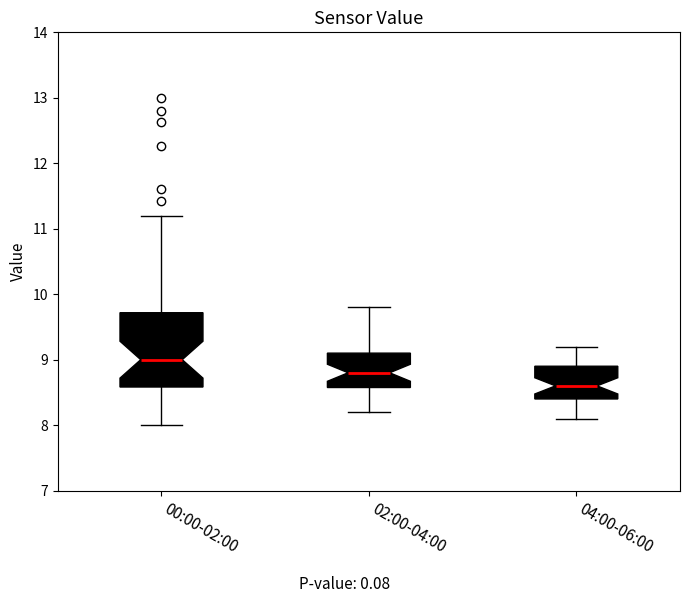

Where does the upper whisker of the box for 04:00-06:00 end on the y-axis? The values are not printed on the chart, so give them approximately, as read against the axis.

9.2